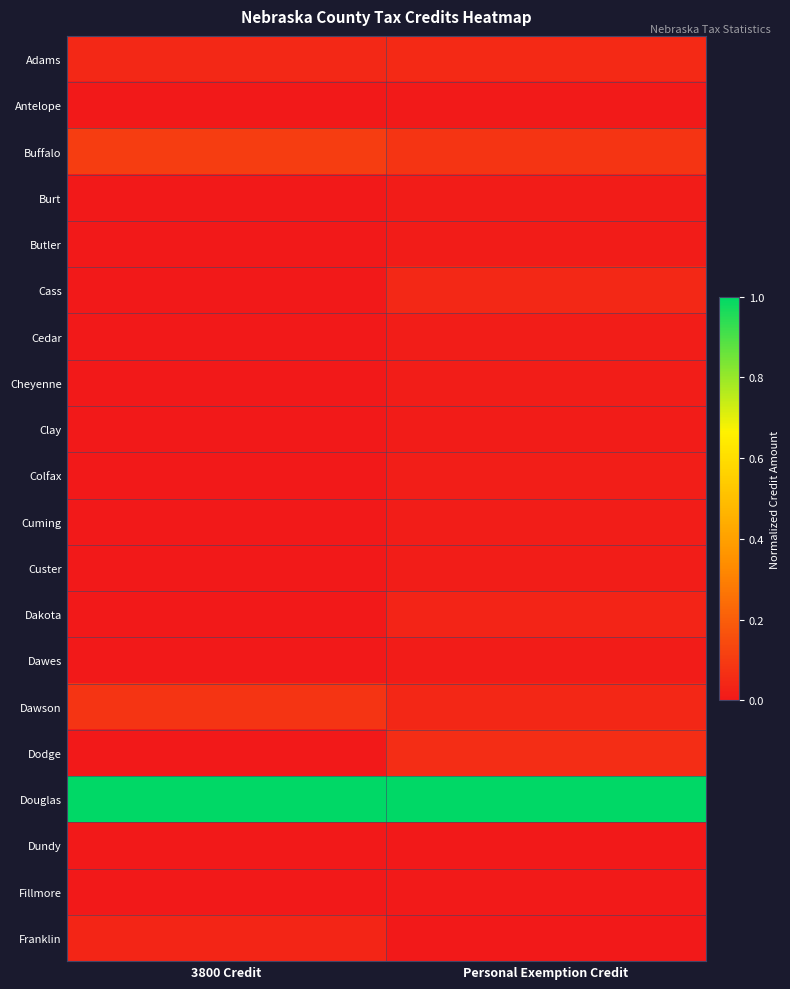

At 3800 Credit, list the series in order from smallest to largest.

Antelope, Burt, Butler, Cass, Cedar, Cheyenne, Clay, Colfax, Cuming, Custer, Dakota, Dawes, Dodge, Dundy, Fillmore, Franklin, Adams, Dawson, Buffalo, Douglas